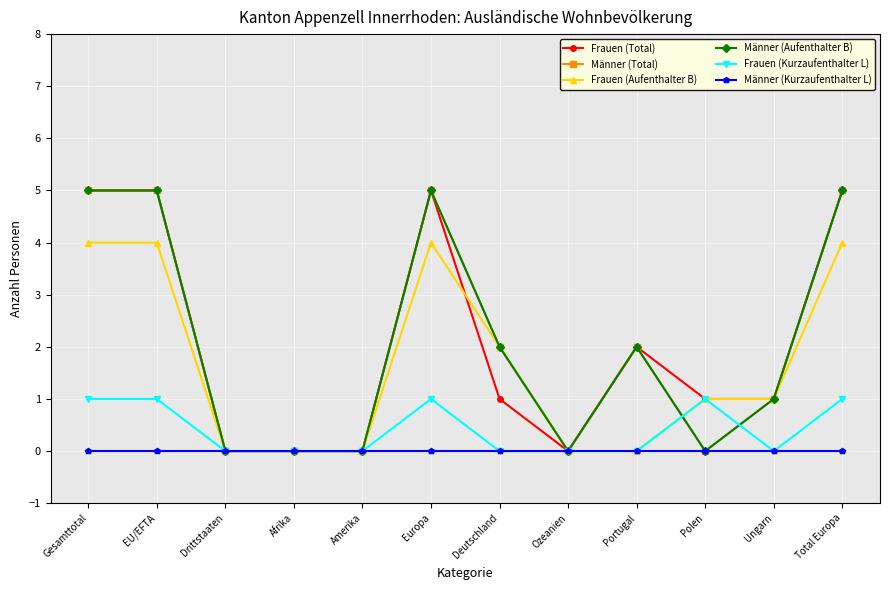

Does the chart have visible grid lines?

Yes